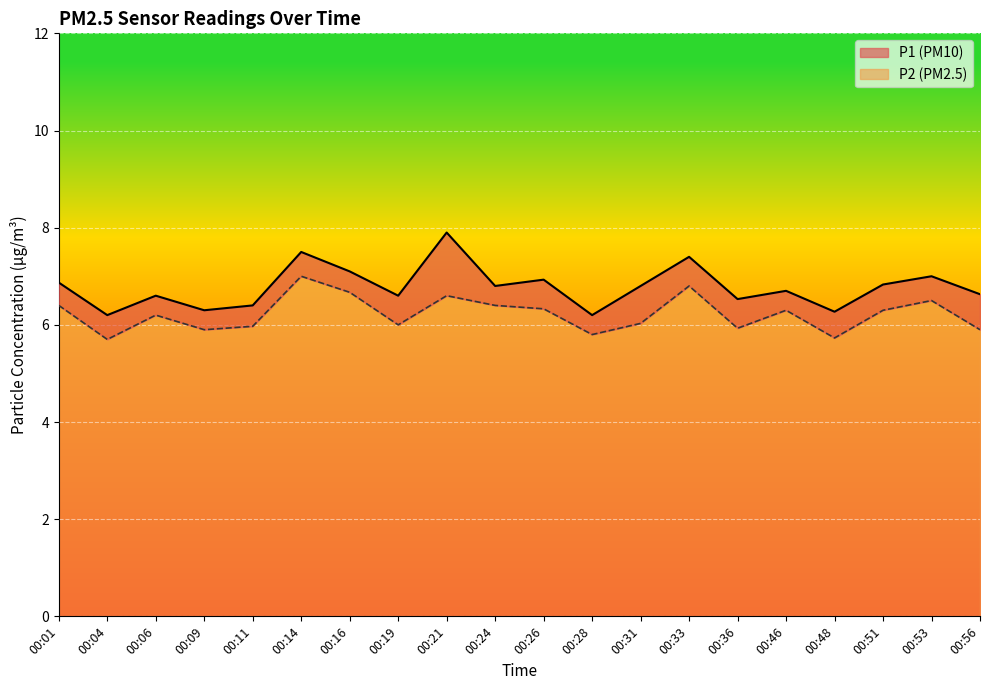

True or false: P2 and P1 intersect in this chart.

False